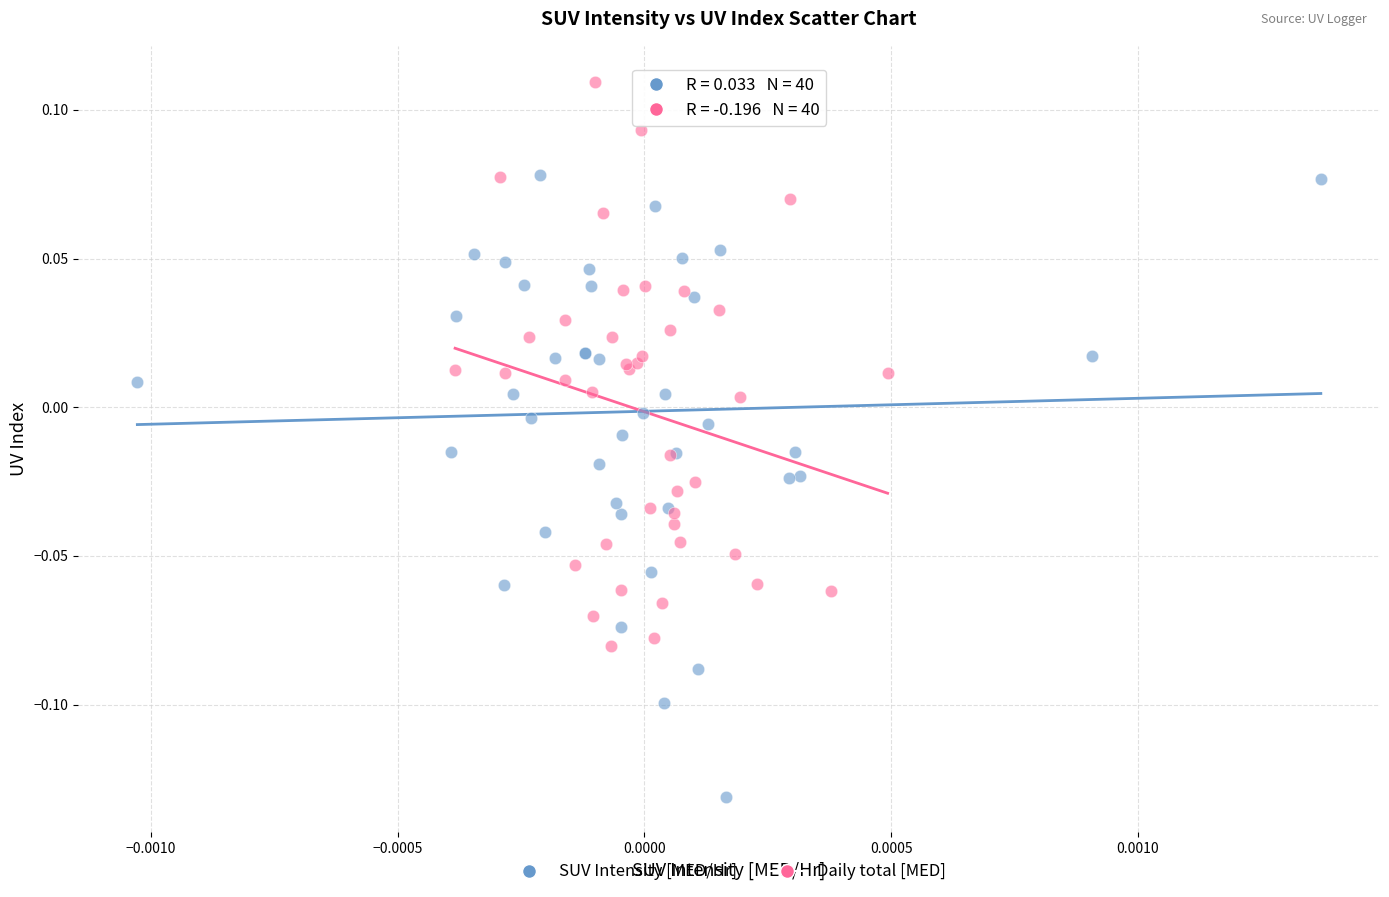

Which series has the widest spread of Y values?

SUV Intensity [MED/Hr]